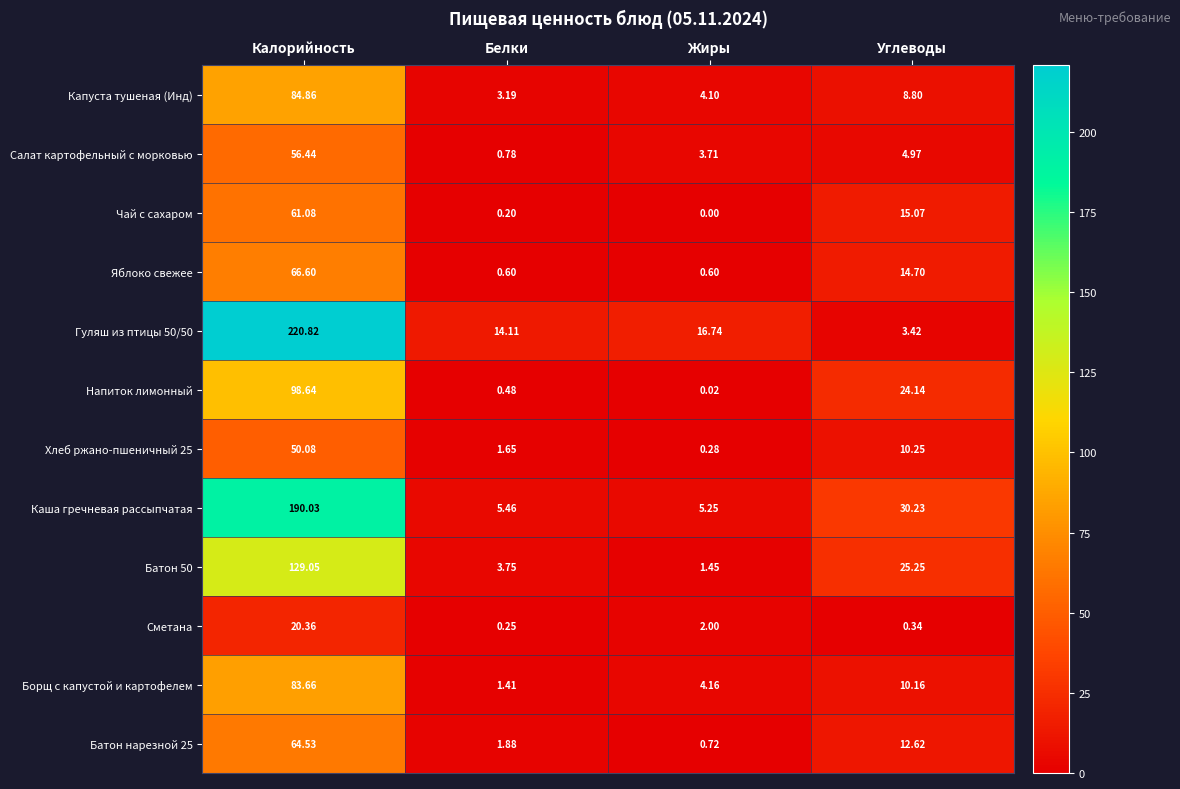

At which category is the sum across all series the highest?

Калорийность